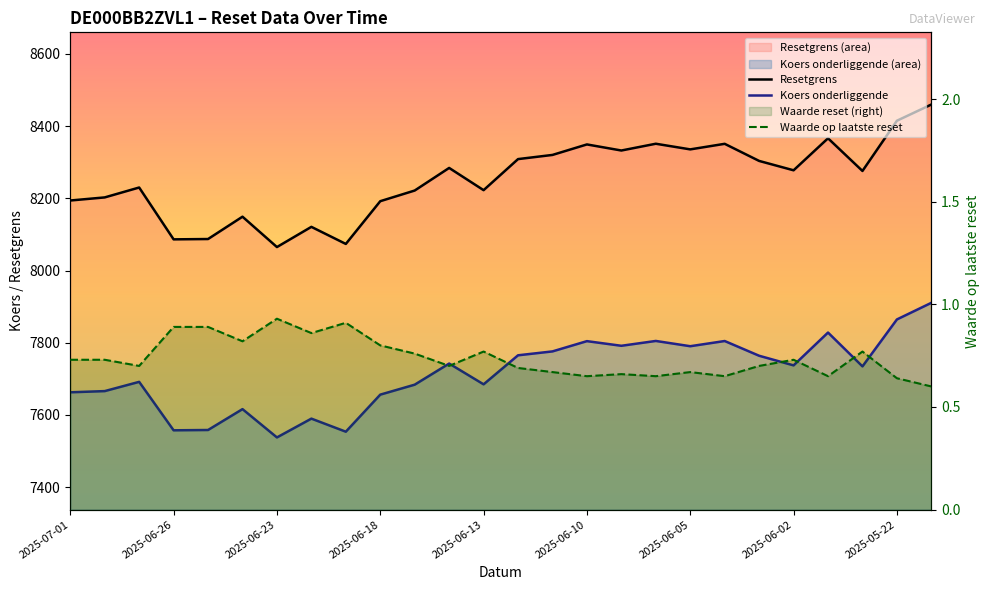

True or false: Koers onderliggende has more than 1 interior local peaks.

True